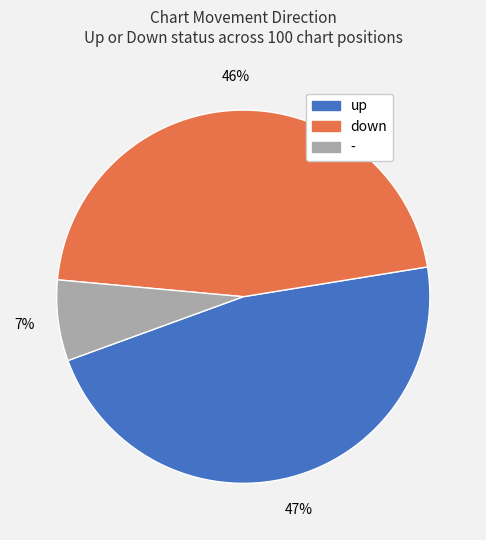

True or false: down accounts for 46% of the total.

True